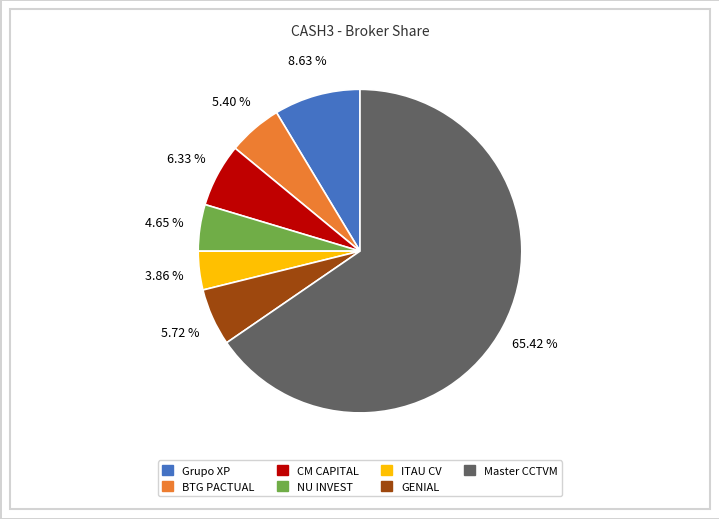

How many slices are in this pie chart?

7